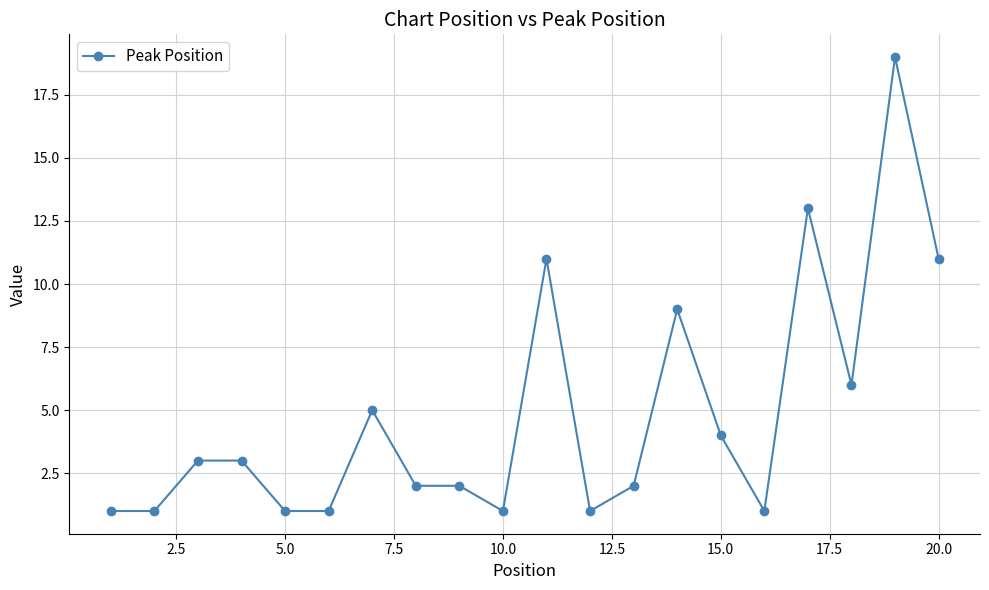

What is the value of the 8th point from the left?

2